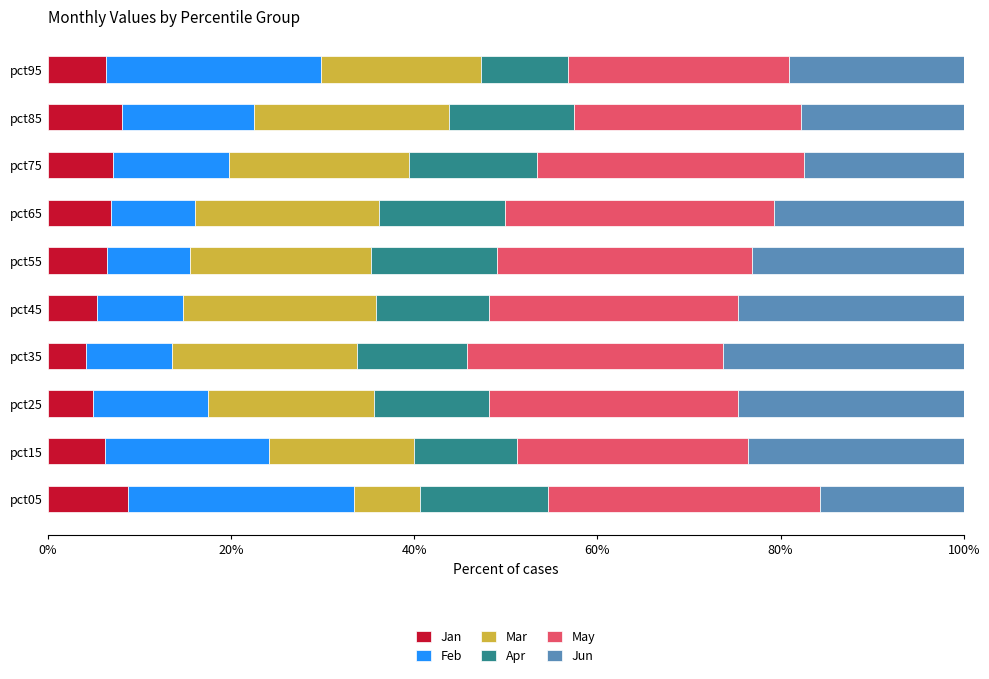

Is it true that Jan equals 10.9 at pct65?

False